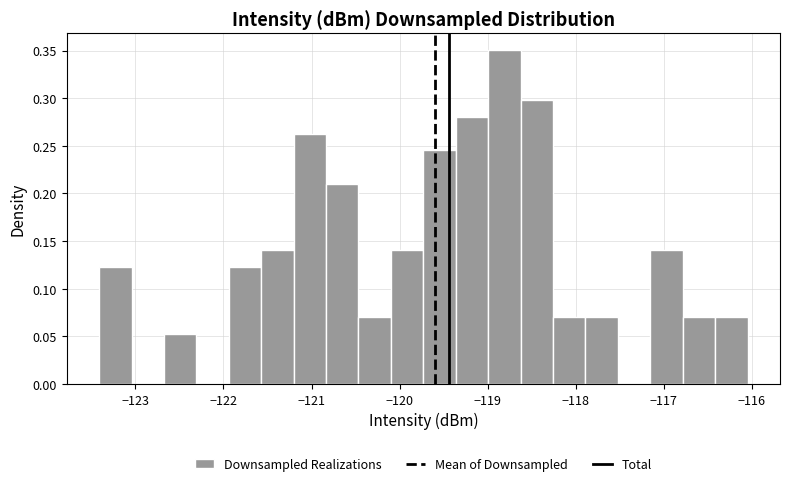

Read against the x-axis, roughly where is the centre of the tallest bar?

-118.8